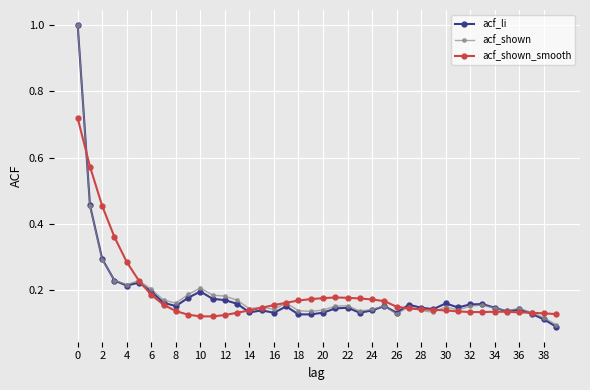

Count the number of categories in the chart.

40